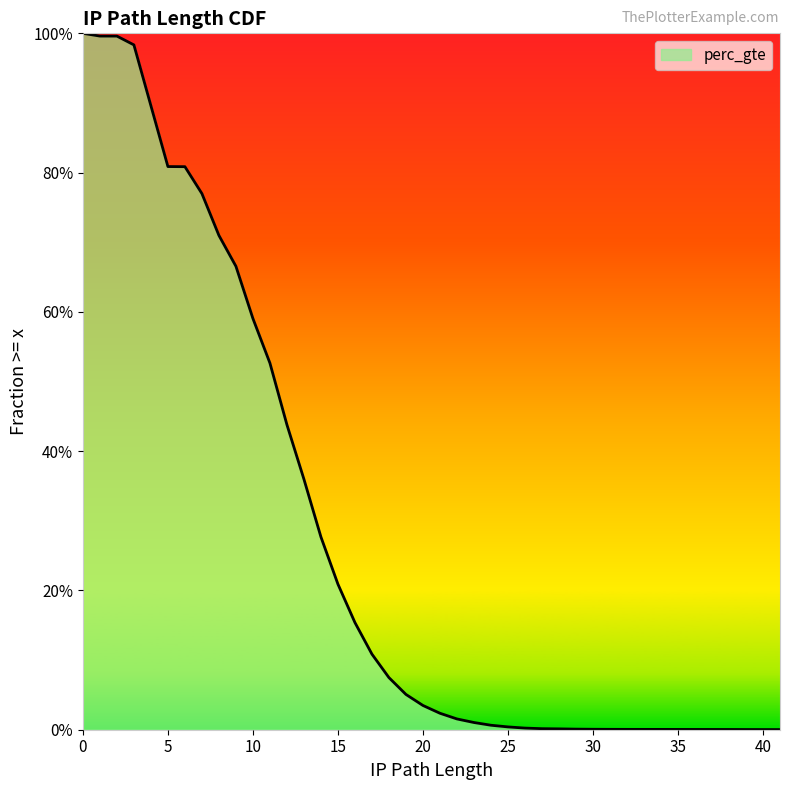

At which label is the value closest to 0?

41